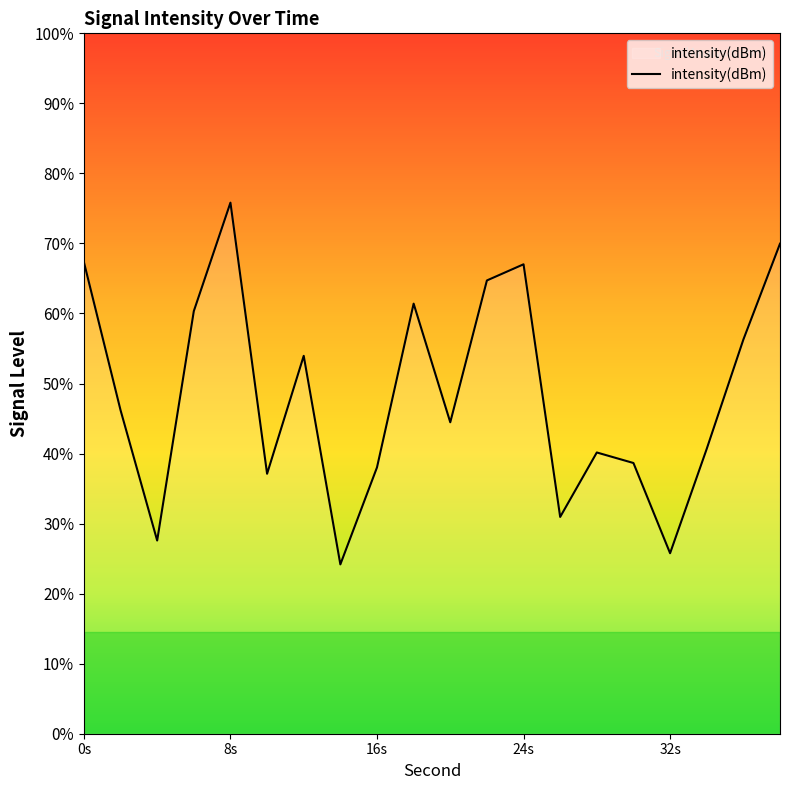

Count the number of values greater than -126.

9